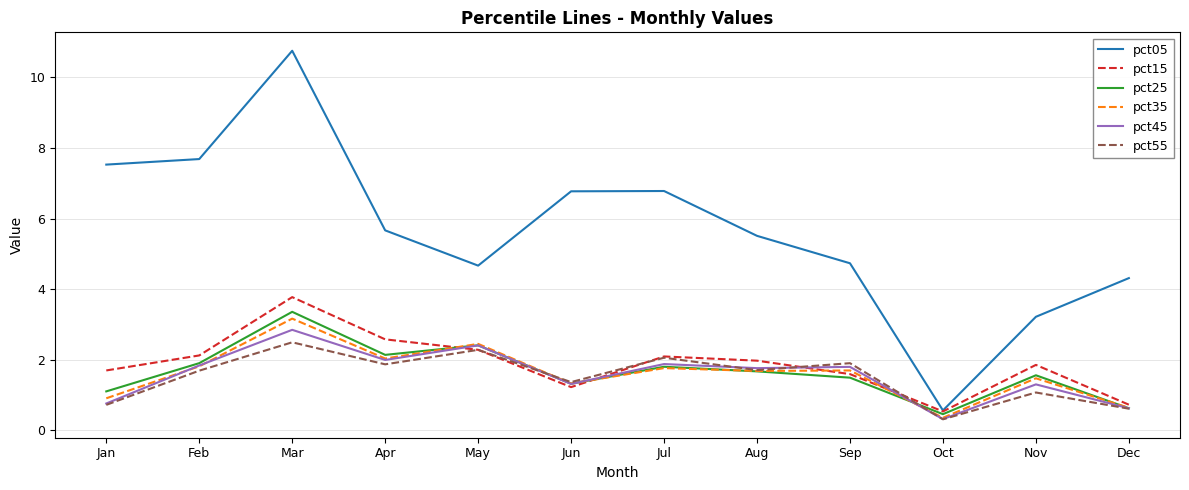

What is the approximate value of pct35 at Nov?

1.5